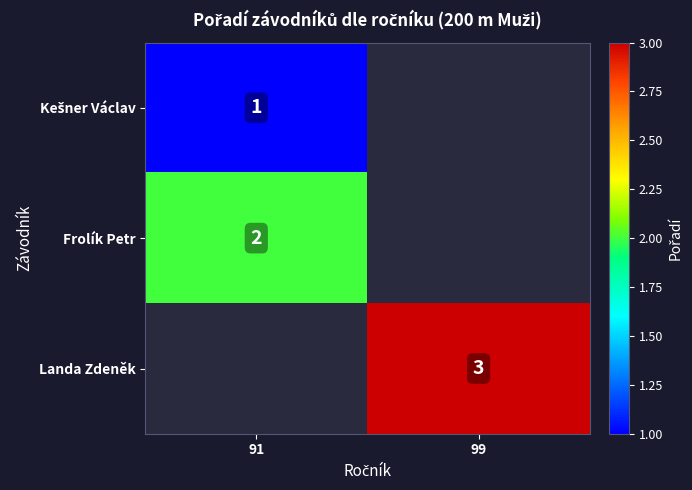

True or false: Frolík Petr has a value of 2 at 91.

True